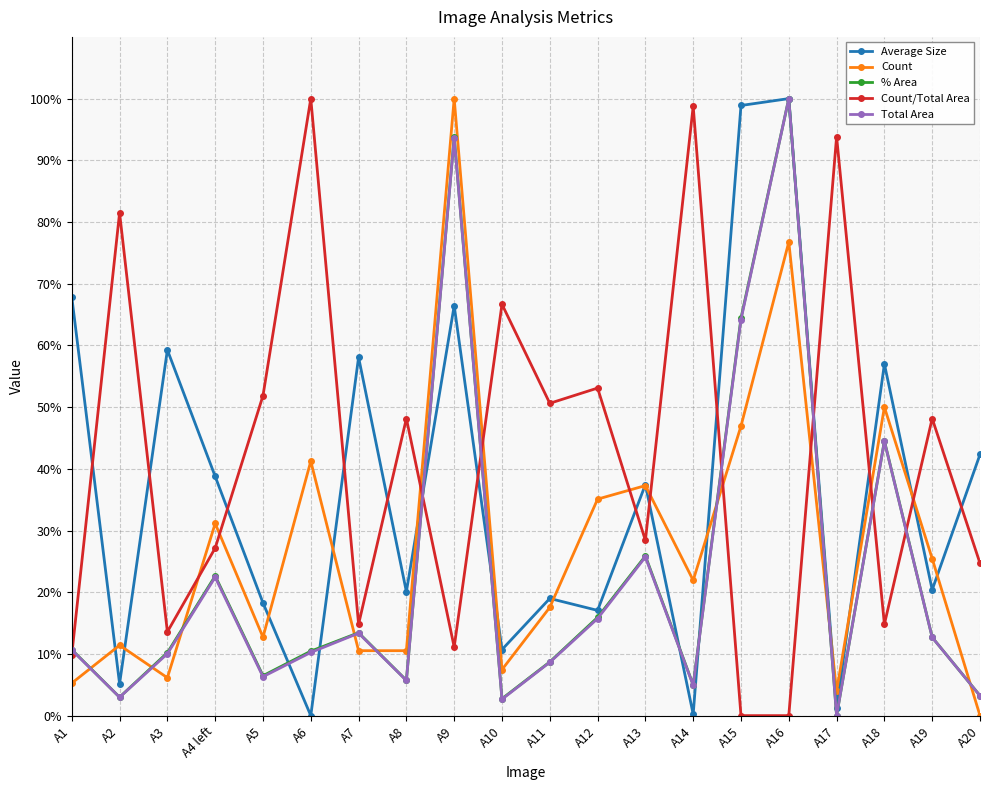

What is the label of the 5th point from the left?

A5